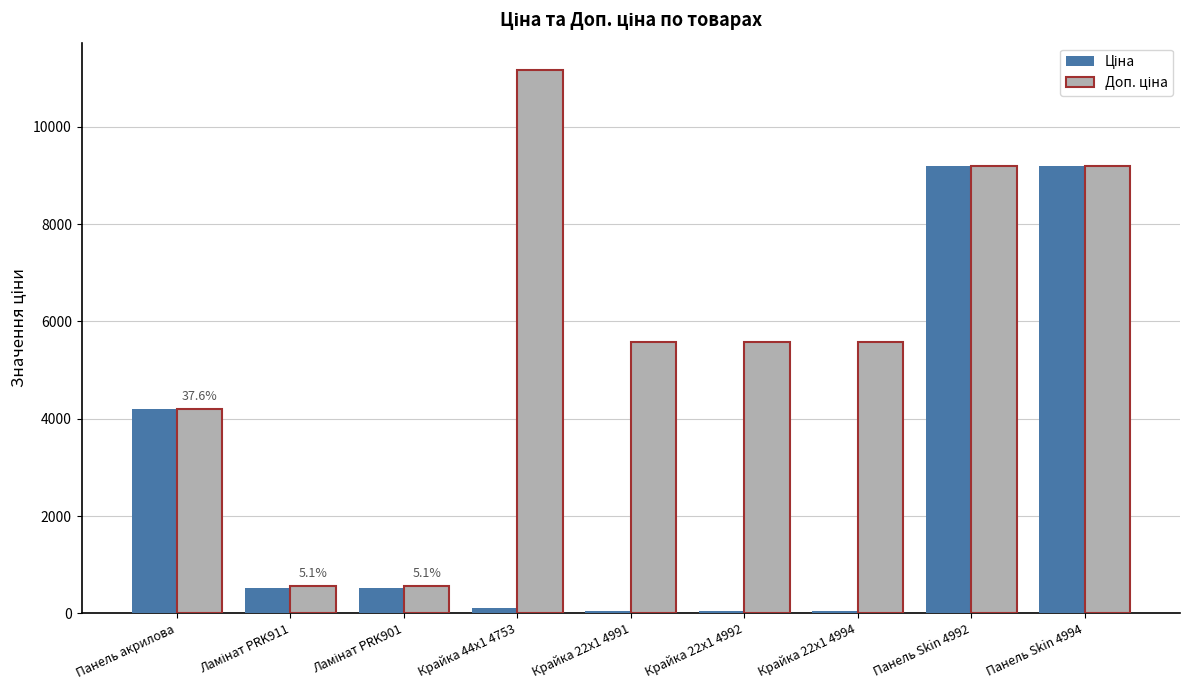

What is the total value across all series at Панель акрилова?

8409.8